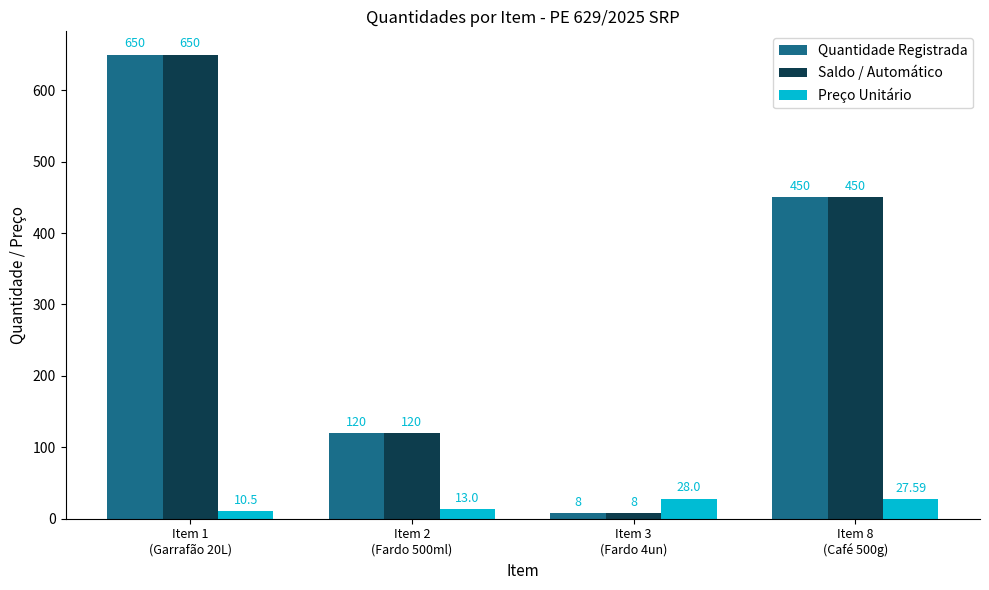

Reading right to left, transcribe all the data shown in this chart.

Quantidade Registrada: Item 8
(Café 500g)=450.0	Item 3
(Fardo 4un)=8.0	Item 2
(Fardo 500ml)=120.0	Item 1
(Garrafão 20L)=650.0
Saldo / Automático: Item 8
(Café 500g)=450.0	Item 3
(Fardo 4un)=8.0	Item 2
(Fardo 500ml)=120.0	Item 1
(Garrafão 20L)=650.0
Preço Unitário: Item 8
(Café 500g)=27.6	Item 3
(Fardo 4un)=28.0	Item 2
(Fardo 500ml)=13.0	Item 1
(Garrafão 20L)=10.5